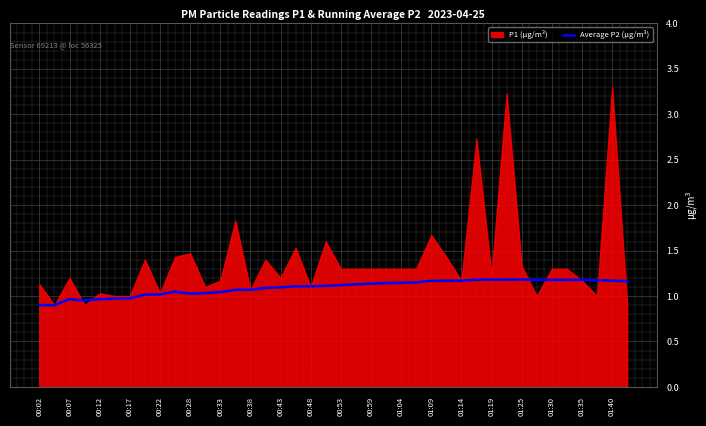

The Average P2 (µg/m³) series shows 1.2 at 01:19. True or false?

True